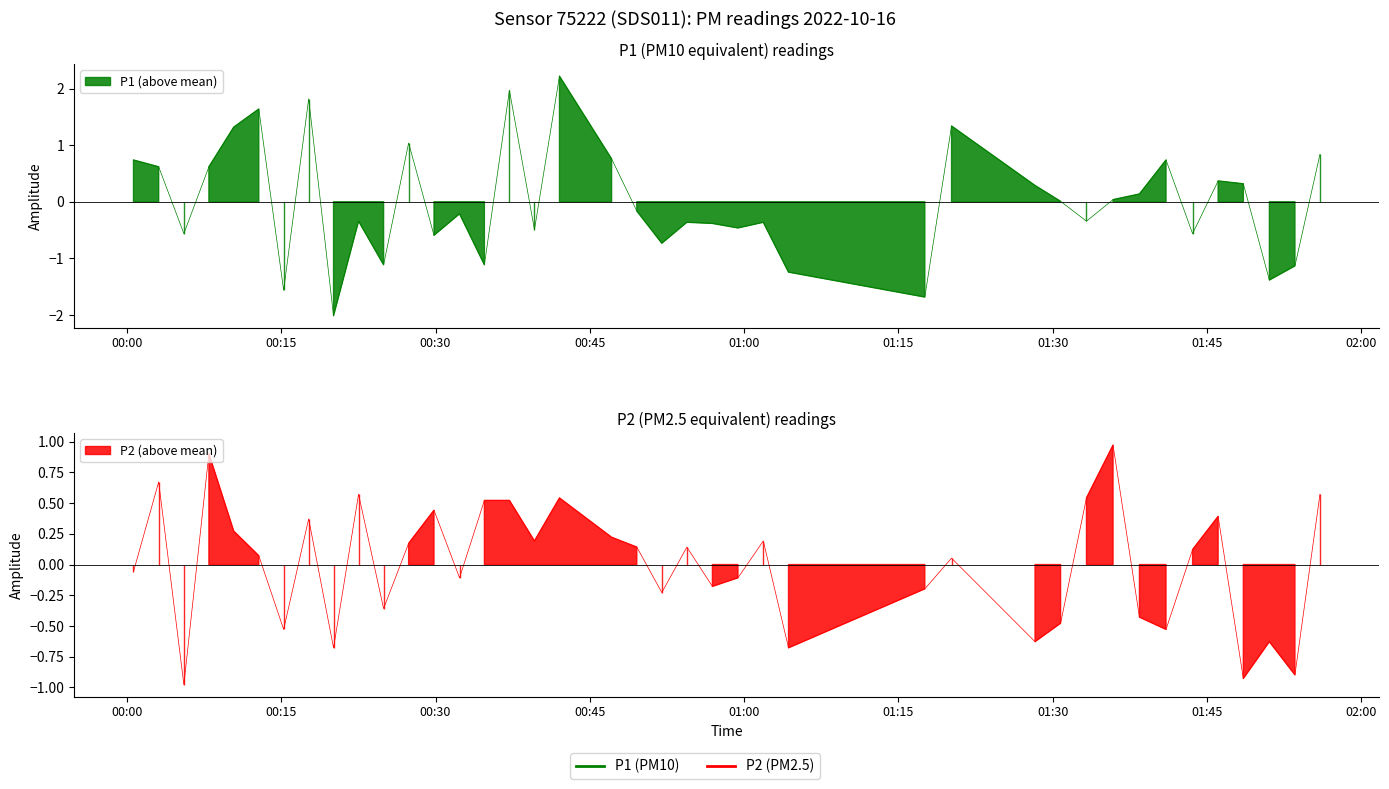

True or false: P1 and P2 cross at least once.

True